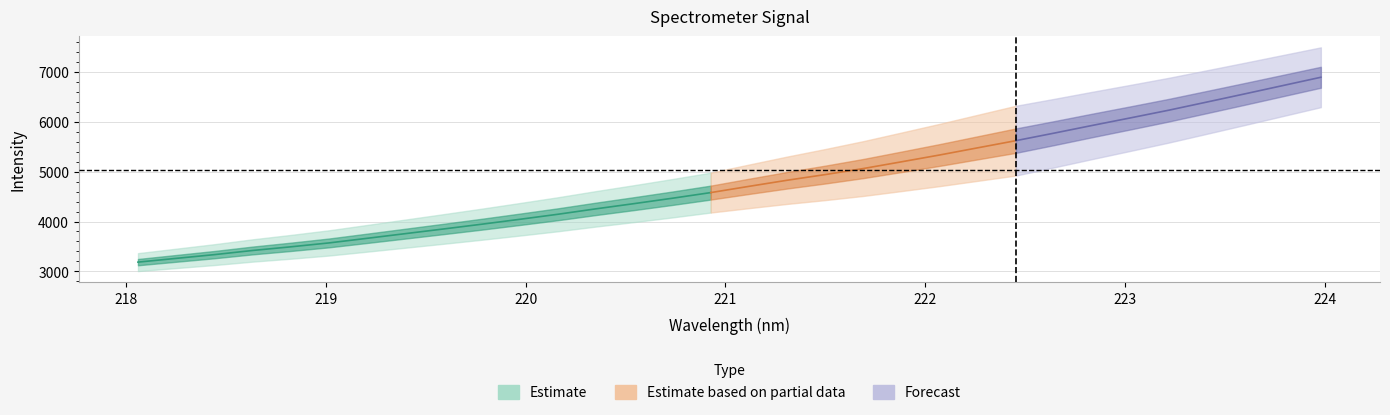

What is the difference between the x_vals values at 8 and 14?

1.1